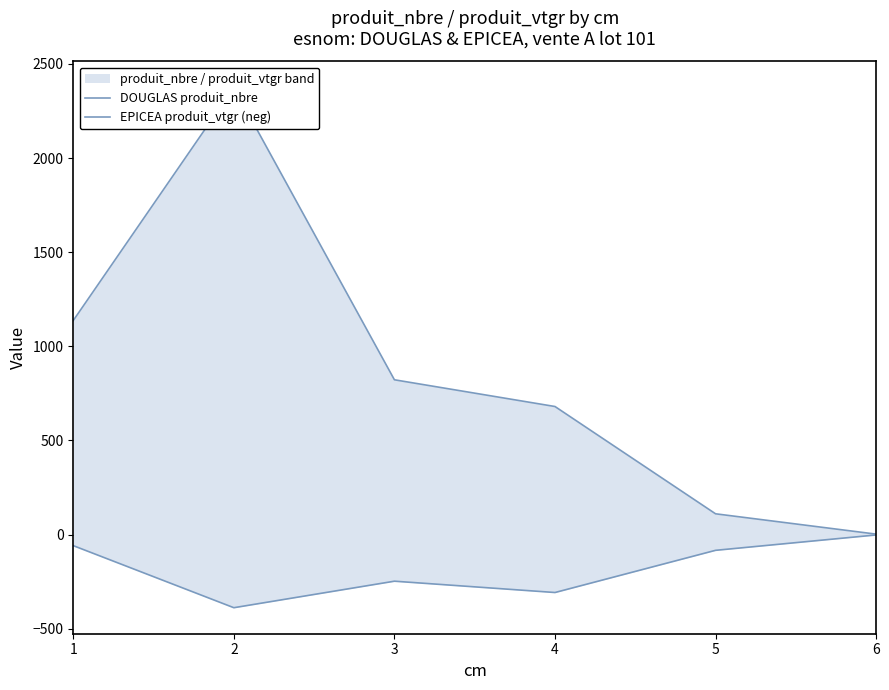

Reading right to left, transcribe all the data shown in this chart.

DOUGLAS produit_nbre: 6=2.0	5=110.0	4=680.0	3=822.0	2=2375.0	1=1137.0
EPICEA produit_vtgr (neg): 6=-2.4	5=-84.0	4=-308.2	3=-248.1	2=-388.9	1=-59.2